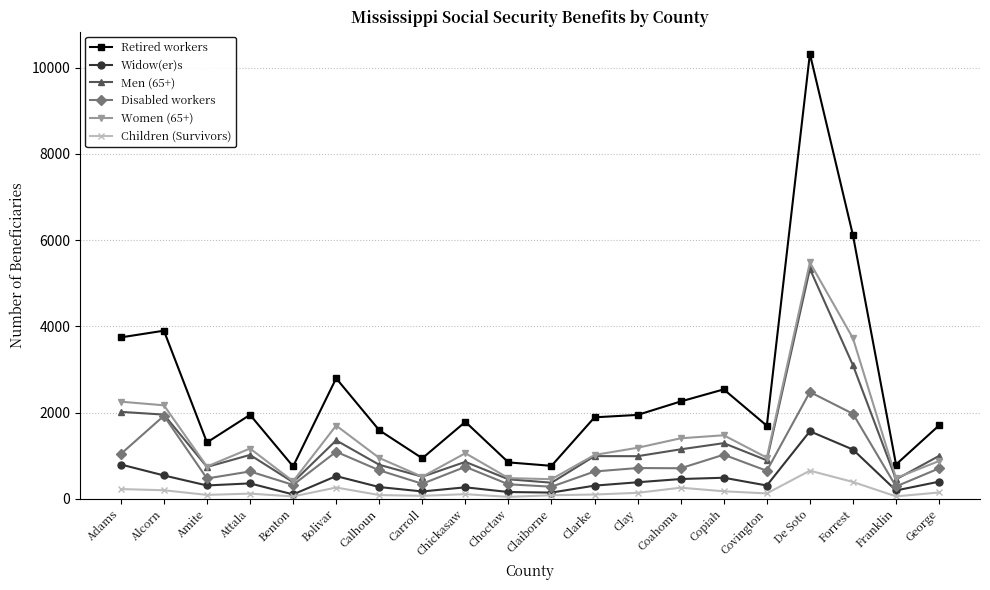

Is this an area chart (filled region under the line)?

No